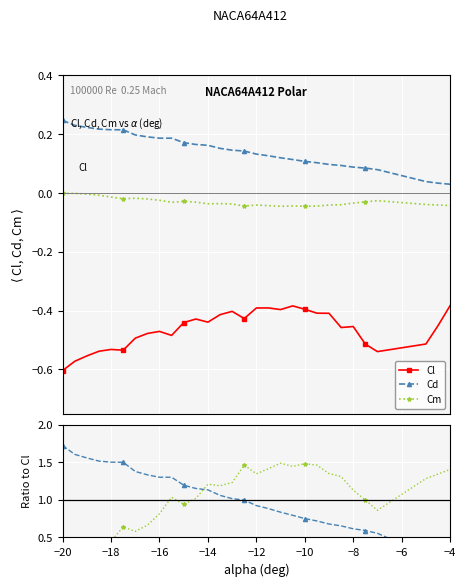

Rank the series at −14 from lowest to highest value.

Cl, Cm, Cd, Cd ratio, Cm ratio